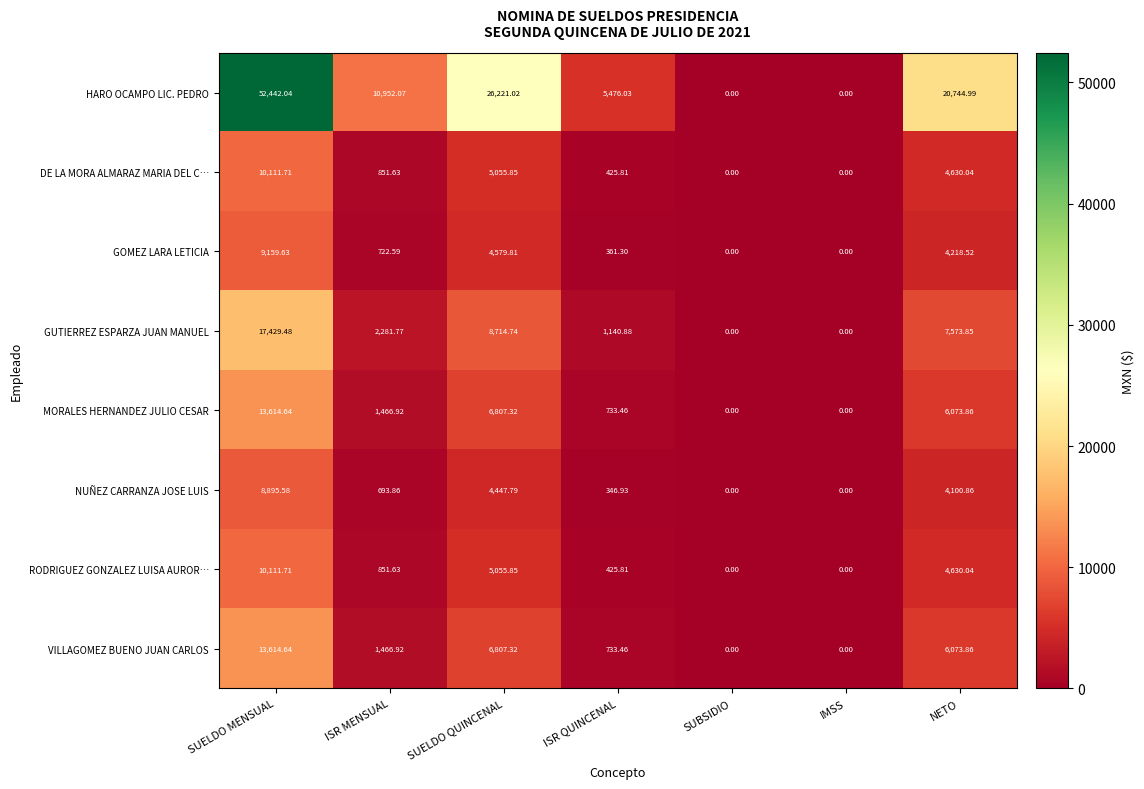

Which series has the largest total across all categories?

HARO OCAMPO LIC. PEDRO